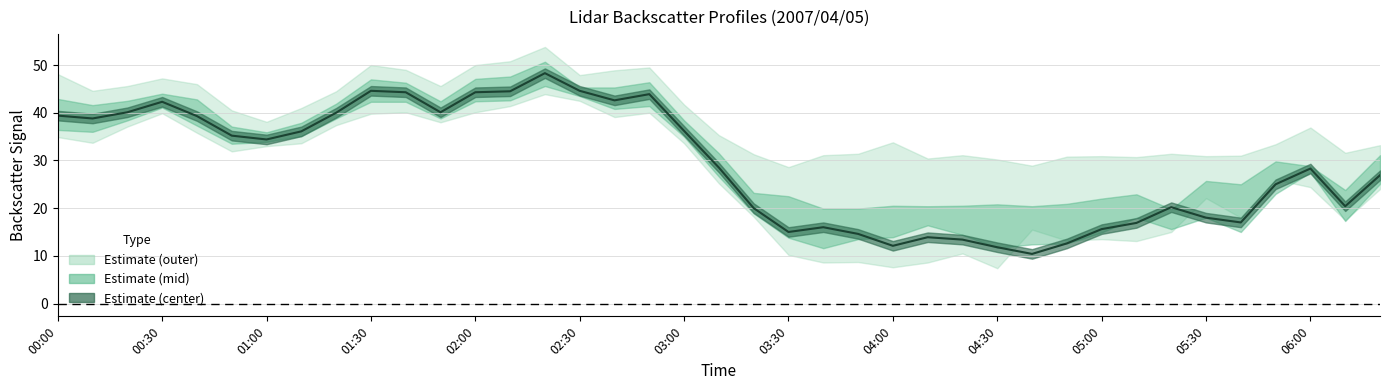

What is the sum of all values?

1135.6